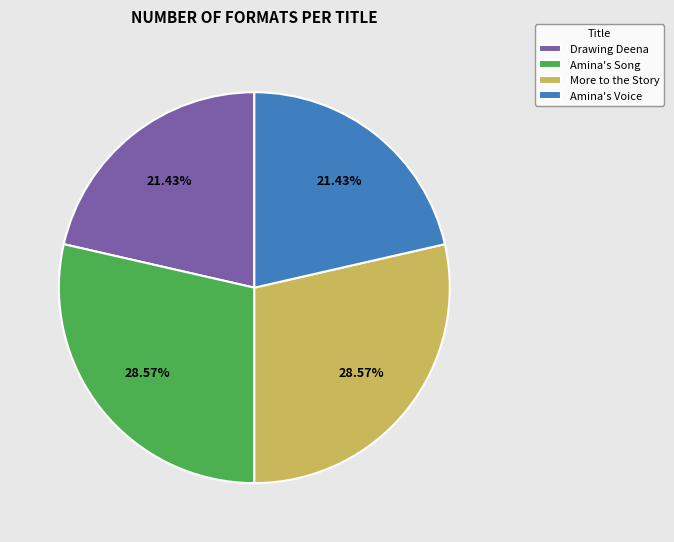

Is it true that Drawing Deena is 21% of the pie?

True